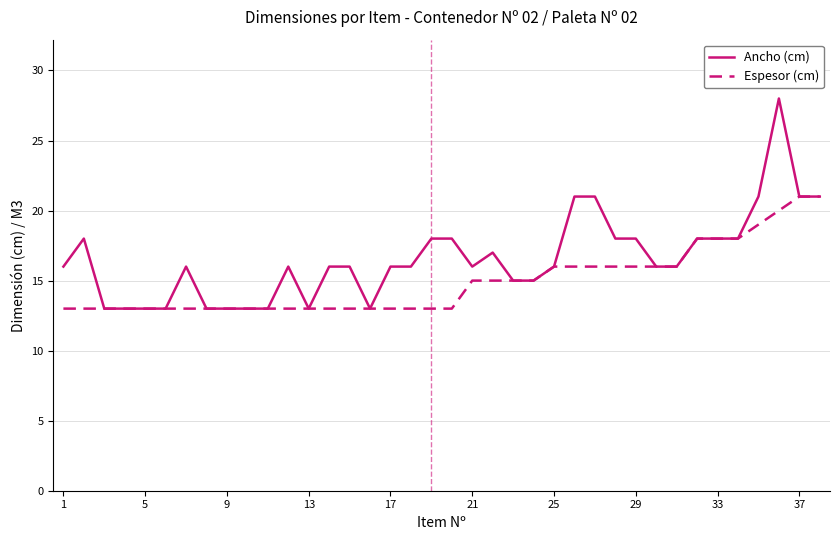

What is the greatest value displayed?

28